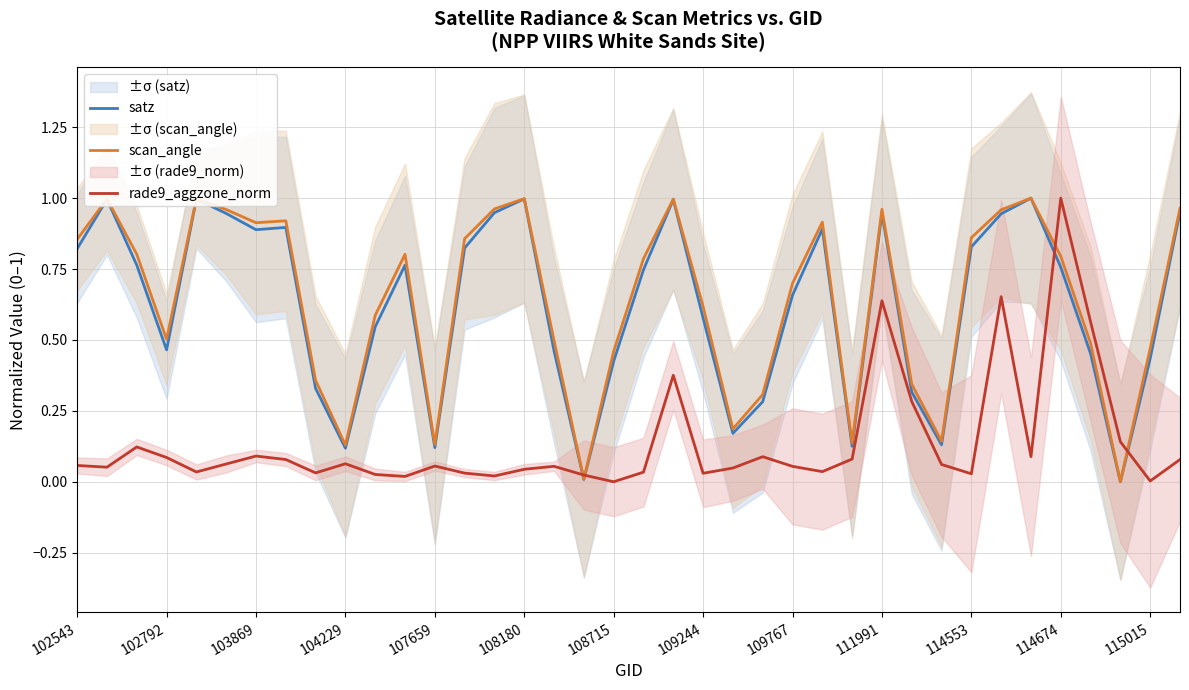

How many categories are shown in the chart?

38